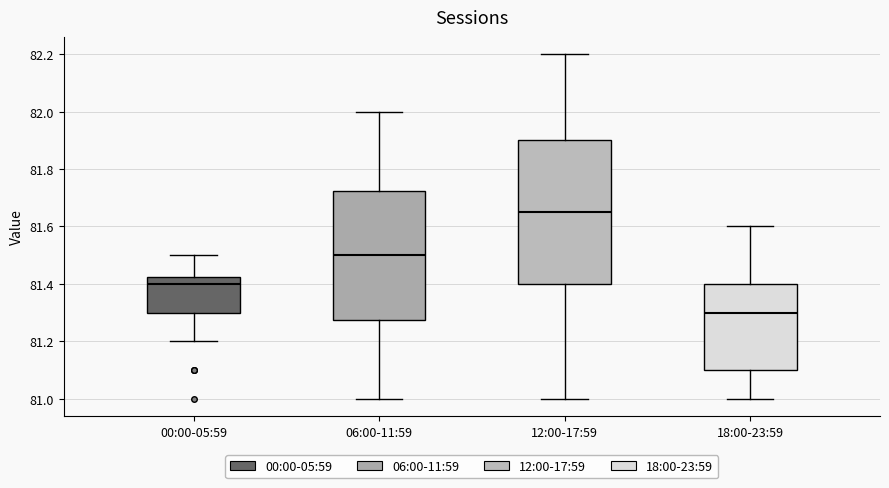

Reading left to right, read every box against the y-axis: the position of its median line, the range the box covers, and the ends of its whiskers. The values are not printed on the chart, so give them approximately, as read against the axis.

00:00-05:59: median 81.40, box 81.30 to 81.42, whiskers 81.20 to 81.50
06:00-11:59: median 81.50, box 81.28 to 81.72, whiskers 81.00 to 82.00
12:00-17:59: median 81.66, box 81.40 to 81.90, whiskers 81.00 to 82.20
18:00-23:59: median 81.30, box 81.10 to 81.40, whiskers 81.00 to 81.60